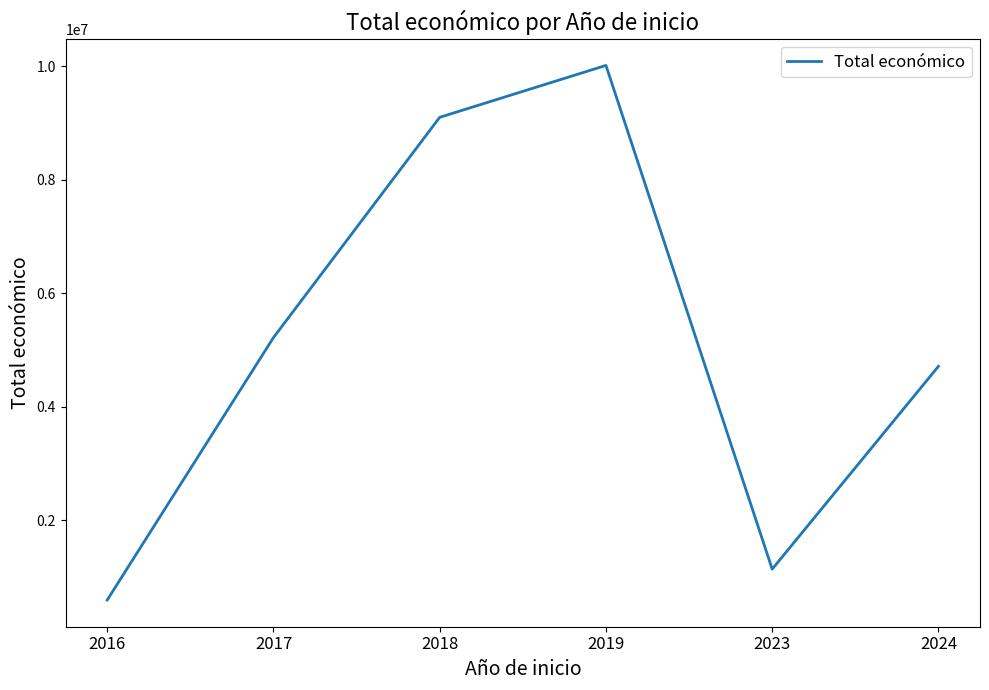

Is it true that the value at 2017 is 5217670?

True